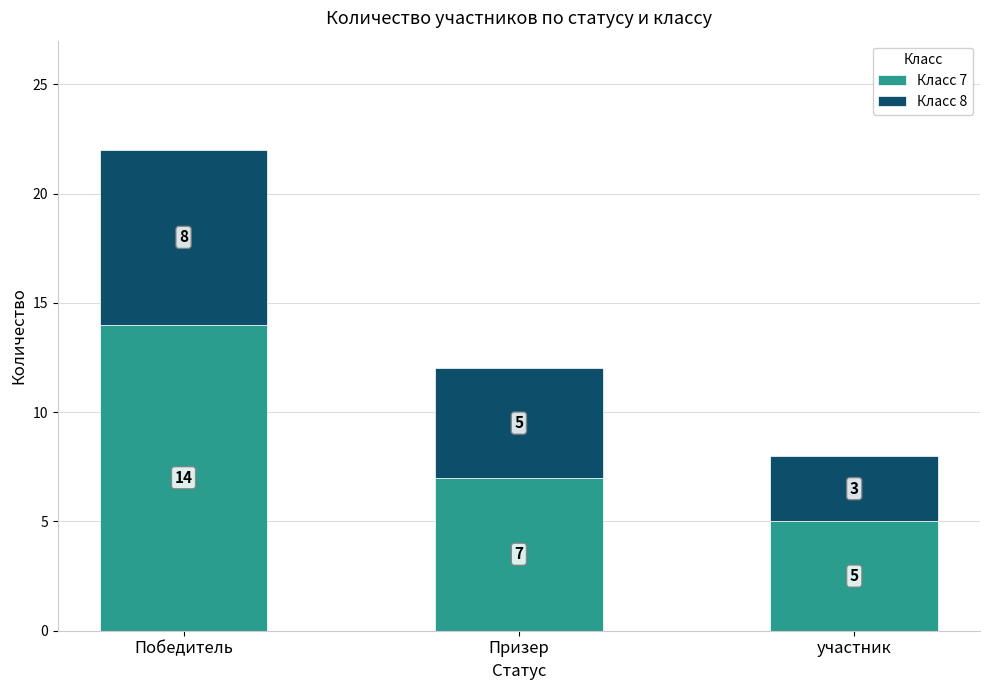

What is the highest value of the Класс 7 series?

14